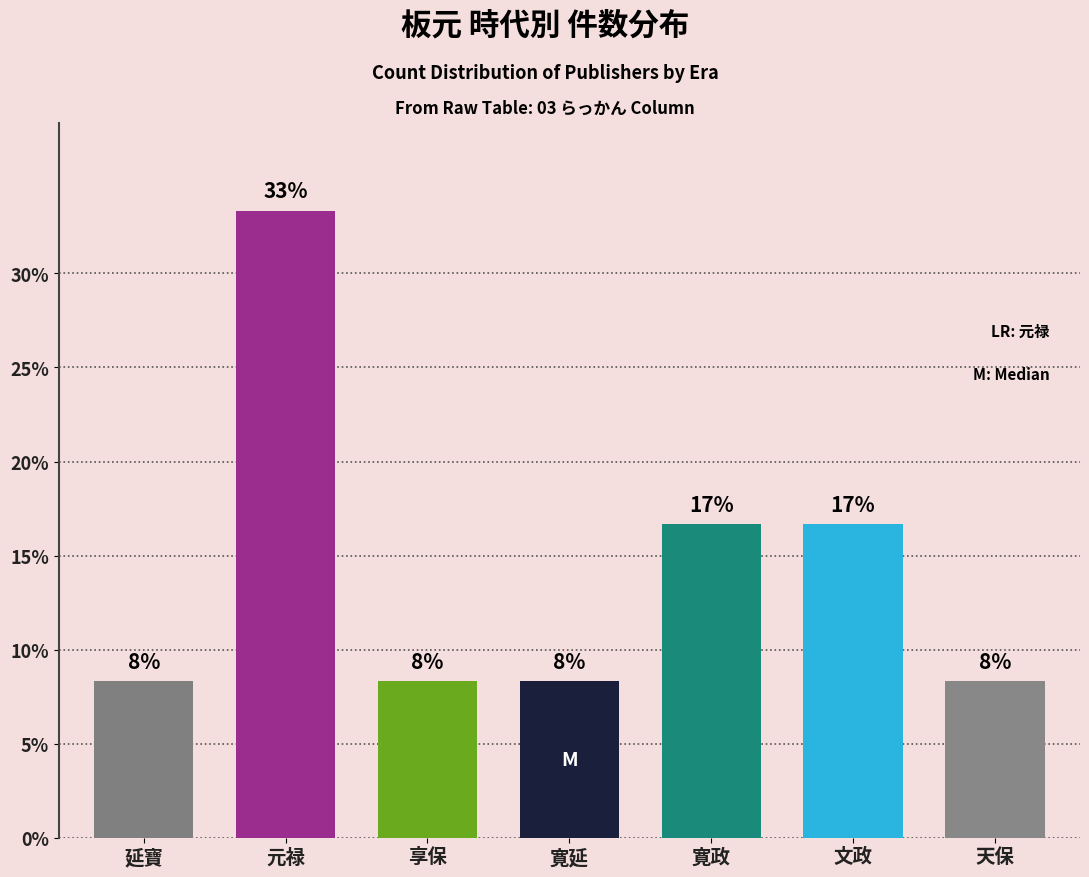

At which label is the value closest to 20?

寛政